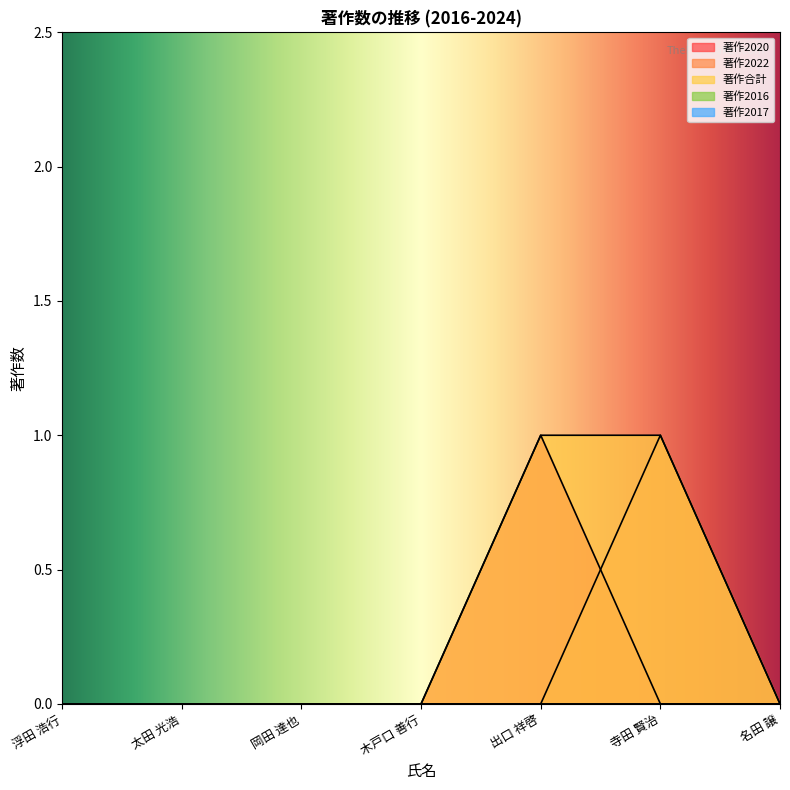

Reading left to right, list all the values displayed in this chart.

著作2020: 浮田 浩行=0	太田 光浩=0	岡田 達也=0	木戸口 善行=0	出口 祥啓=1	寺田 賢治=0	名田 譲=0
著作2022: 浮田 浩行=0	太田 光浩=0	岡田 達也=0	木戸口 善行=0	出口 祥啓=0	寺田 賢治=1	名田 譲=0
著作合計: 浮田 浩行=0	太田 光浩=0	岡田 達也=0	木戸口 善行=0	出口 祥啓=1	寺田 賢治=1	名田 譲=0